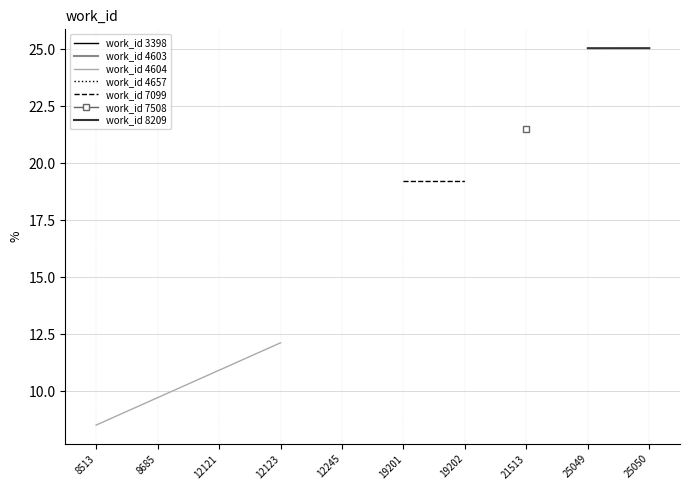

Is it true that work_id 7099 equals 26.3 at 19201?

False